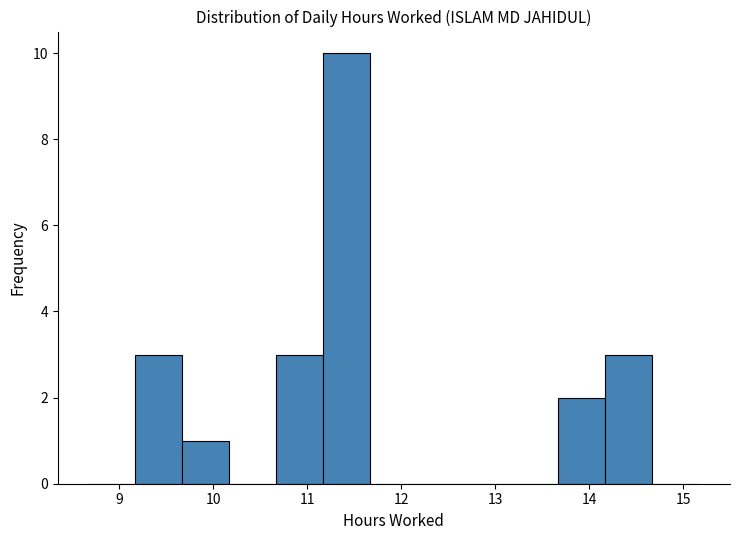

What is the height of the bar covering 9.67 to 10.17 on the x-axis? Neither the bar edges nor the heights are printed on the chart, so give them approximately, as read against the axes.

1